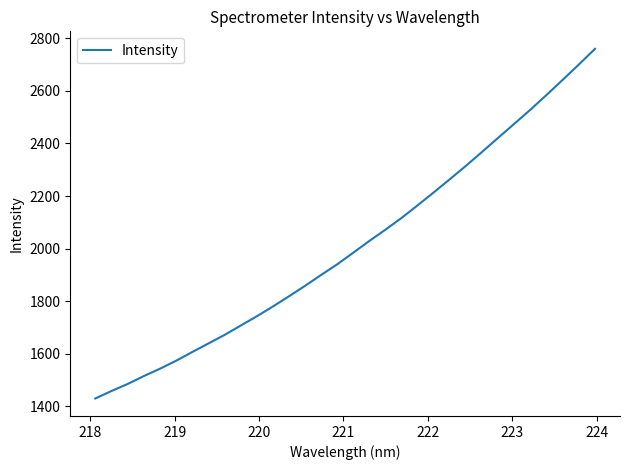

Does the chart display data point markers on the line(s)?

No